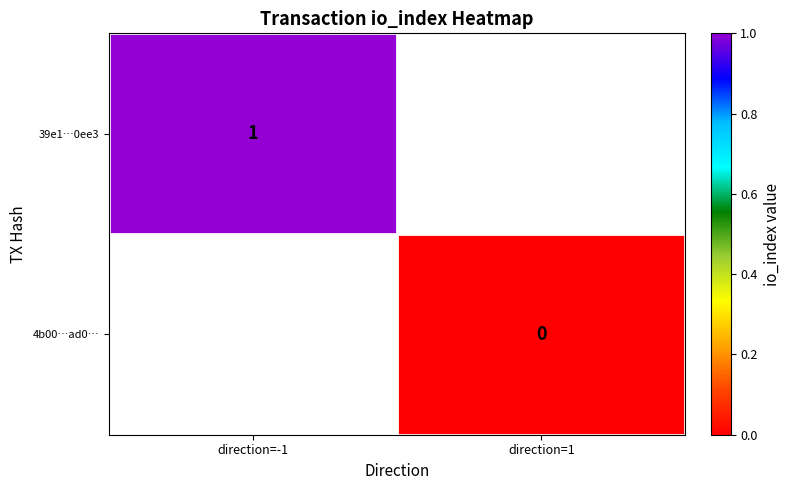

List the series in order of their peak value, highest first.

39e1…0ee3, 4b00…ad0…